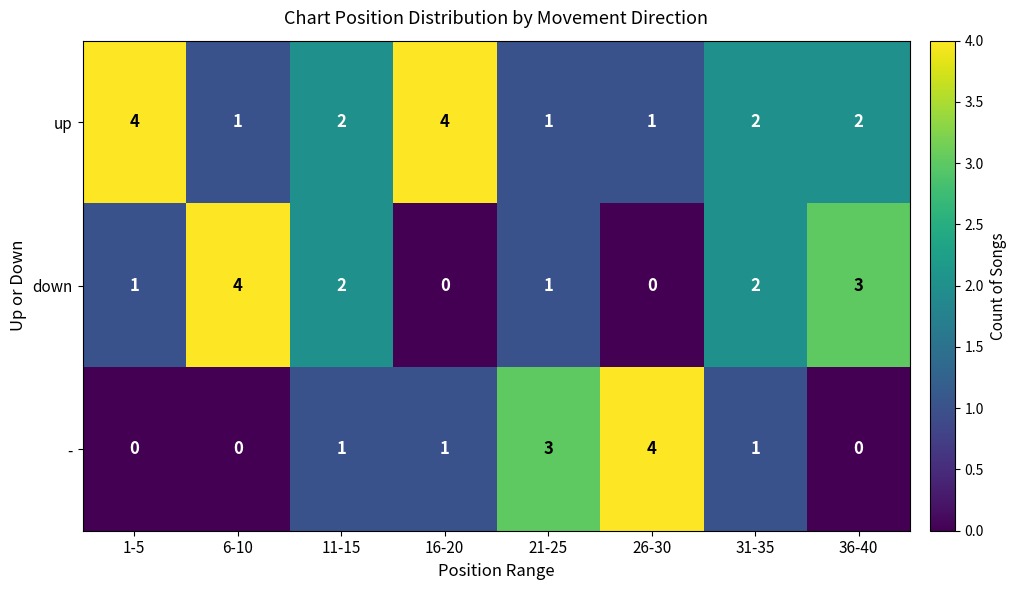

Is it true that up equals 2 at 26-30?

False